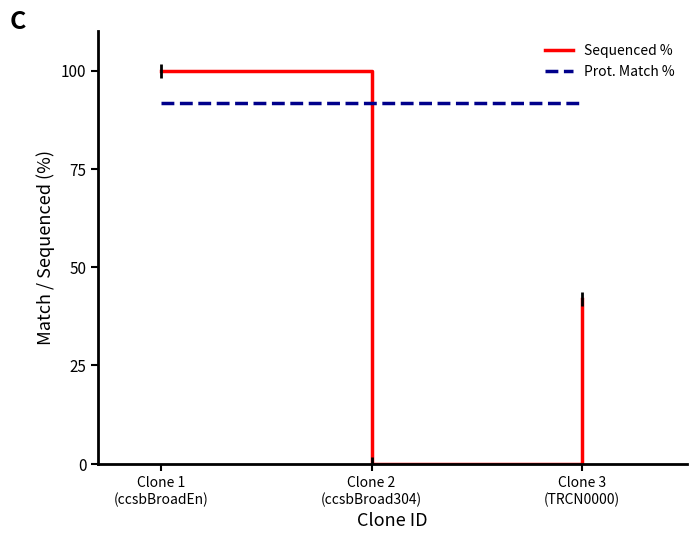

Between Clone 1
(ccsbBroadEn) and Clone 2
(ccsbBroad304), which series saw the biggest shift?

Sequenced %